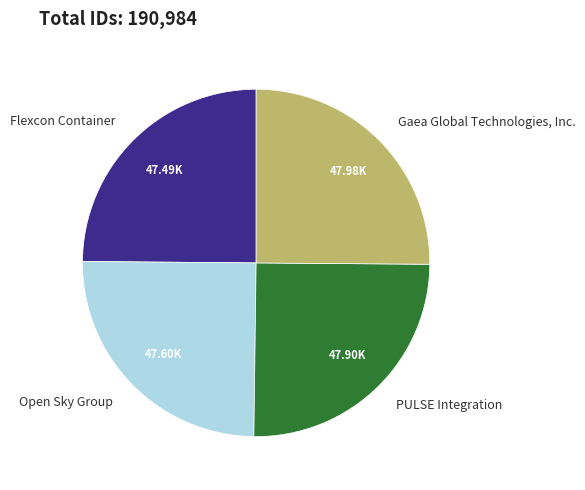

How many slices are in this pie chart?

4